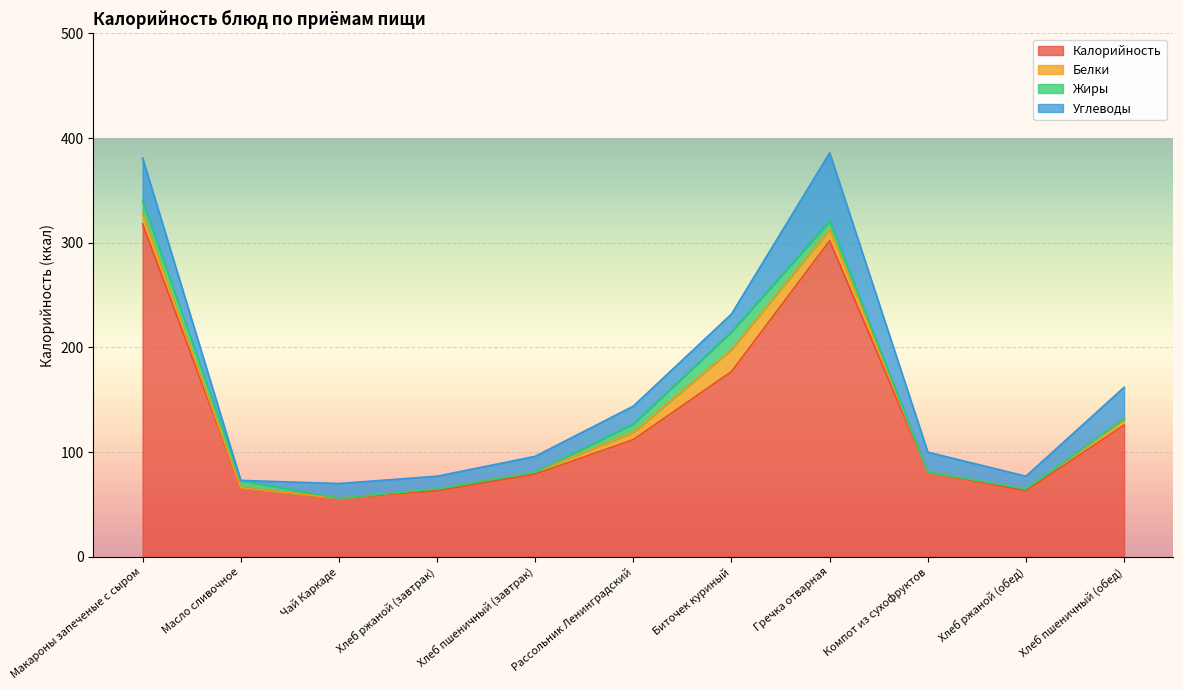

True or false: Калорийность and Углеводы cross at least once.

False